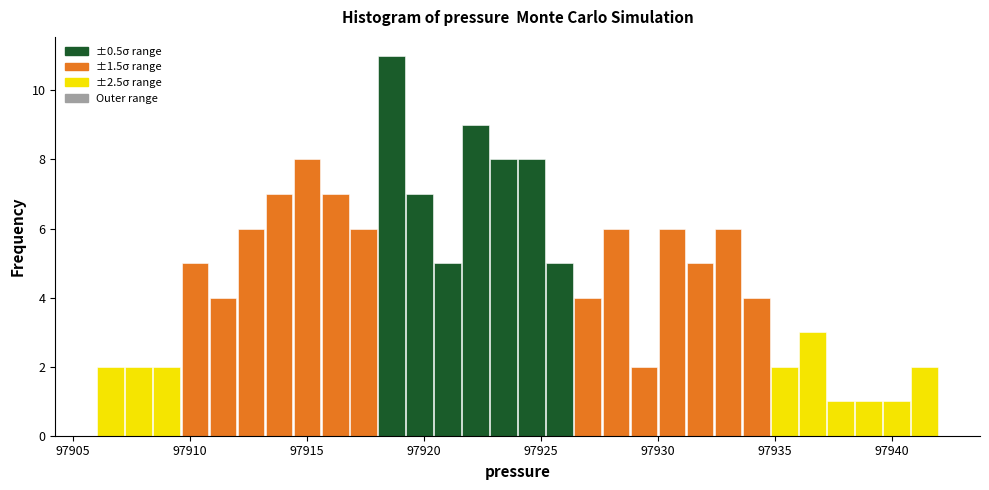

Read against the x-axis, roughly where is the centre of the tallest bar?

97918.5